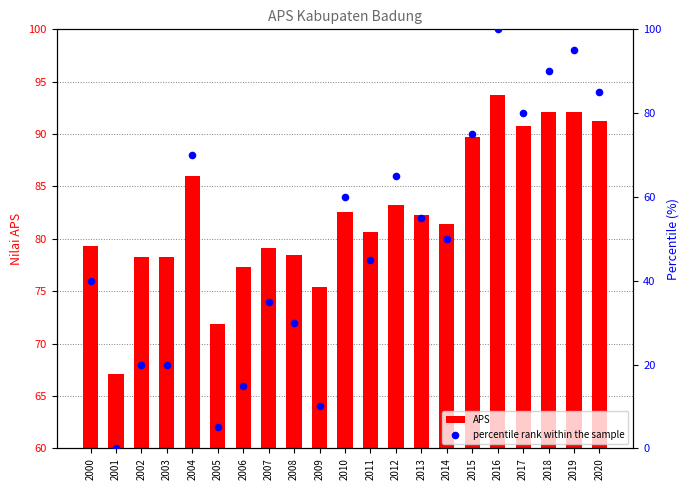

Is the value of APS at 2012 greater than the value of percentile rank within the sample at 2018?

No